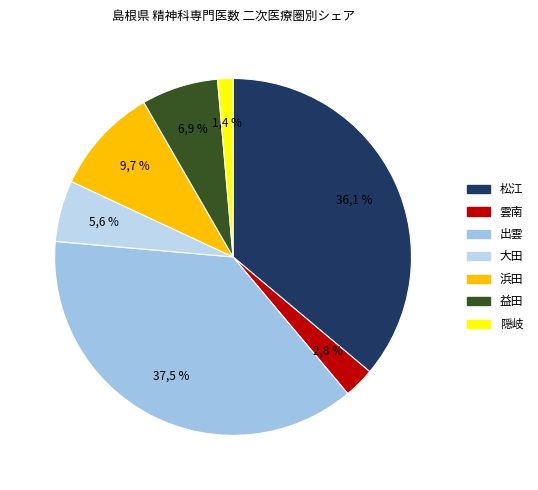

Rank the categories by value from highest to lowest.

出雲, 松江, 浜田, 益田, 大田, 雲南, 隠岐